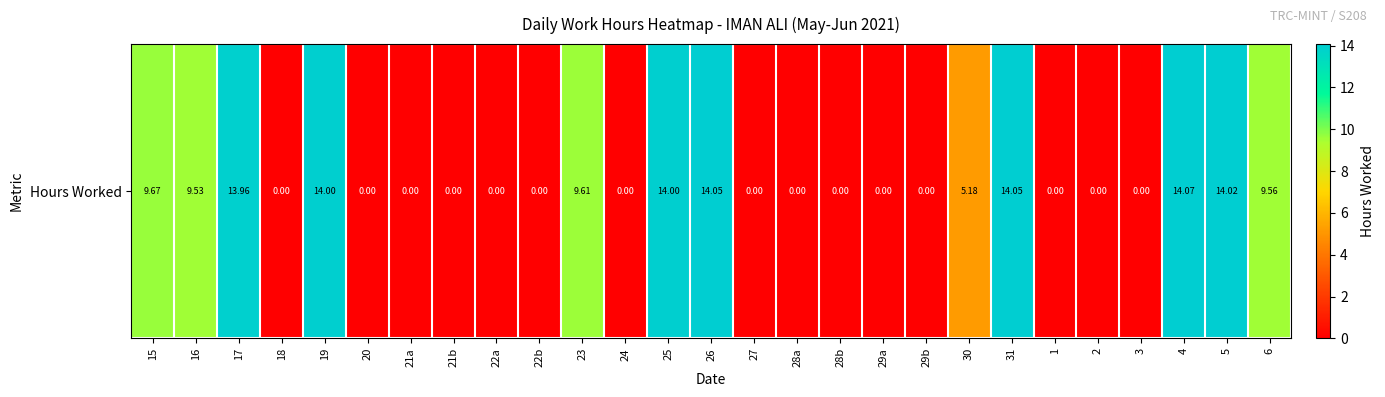

How many positive values are there?

12